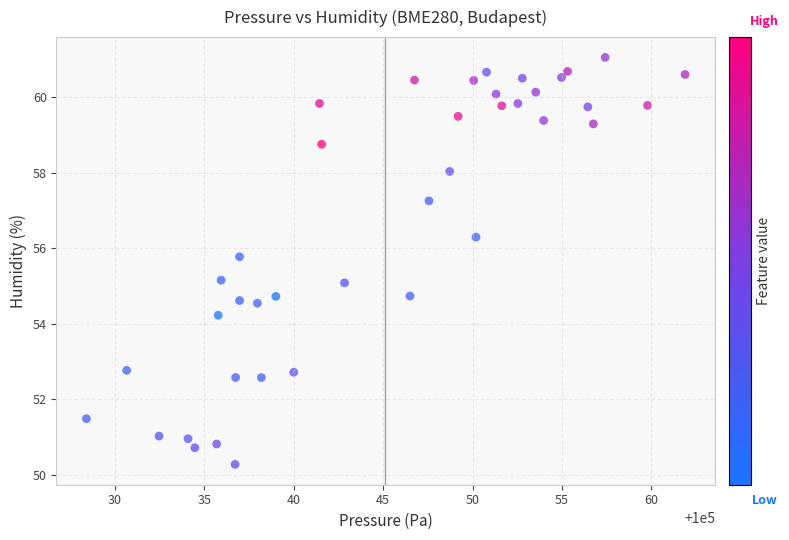

What is the range of Y values (max minus min)?

10.8